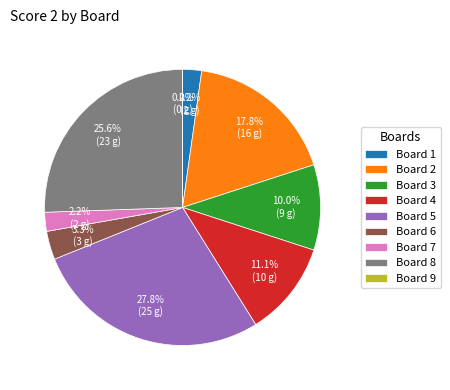

How many segments does this pie chart have?

9